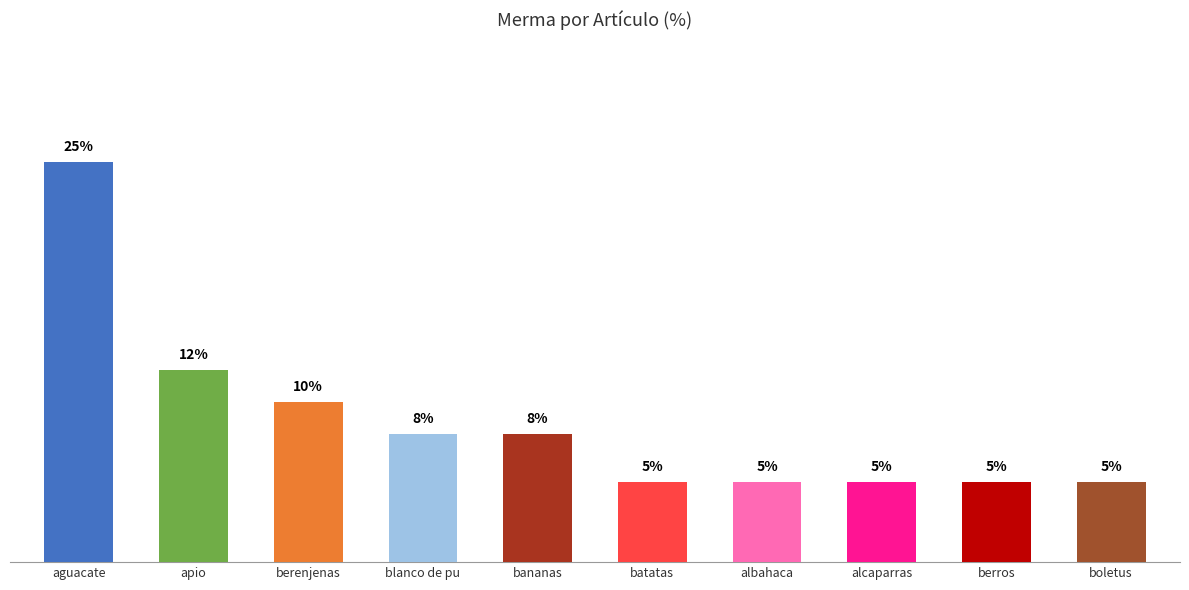

Where does the data first go above 8?

aguacate